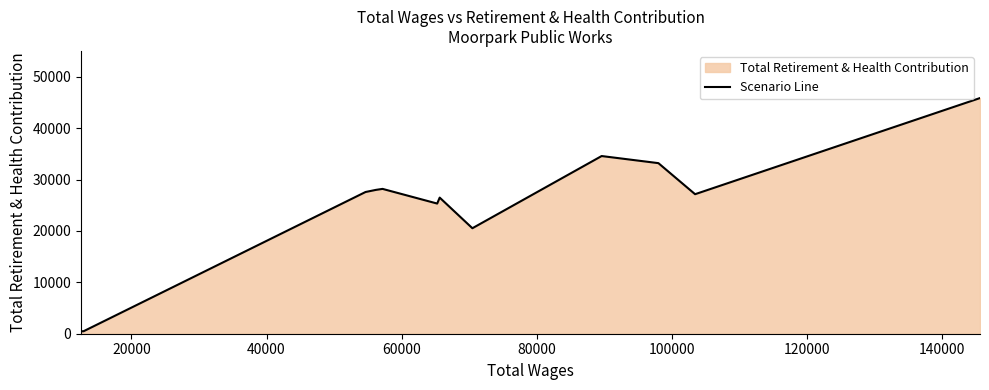

Does the chart have visible grid lines?

No